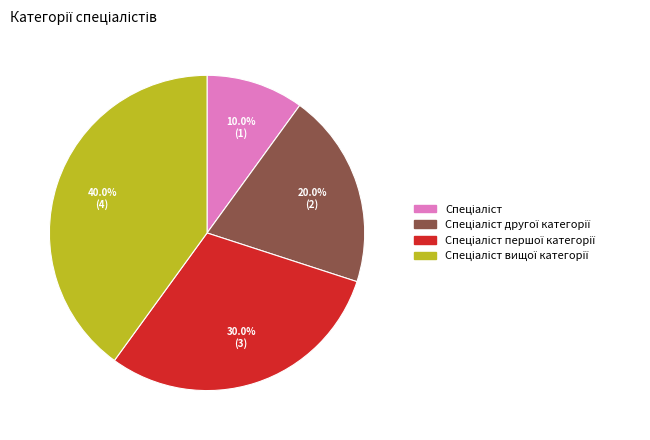

Does any single category account for the majority?

No